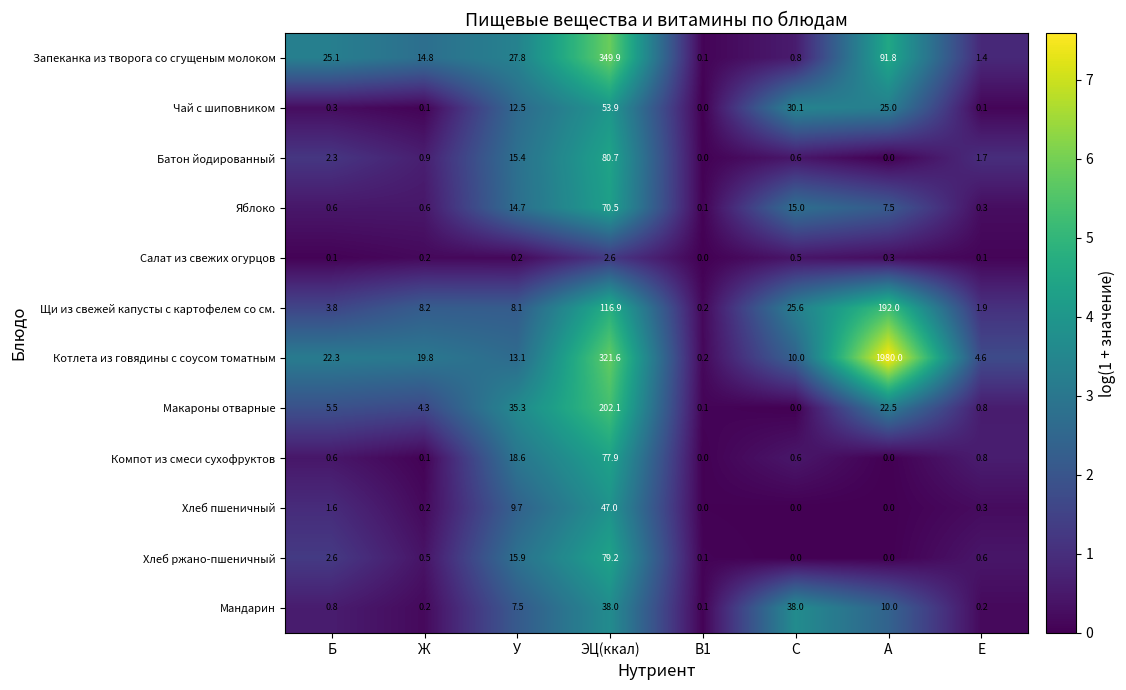

How many categories are shown in the chart?

8